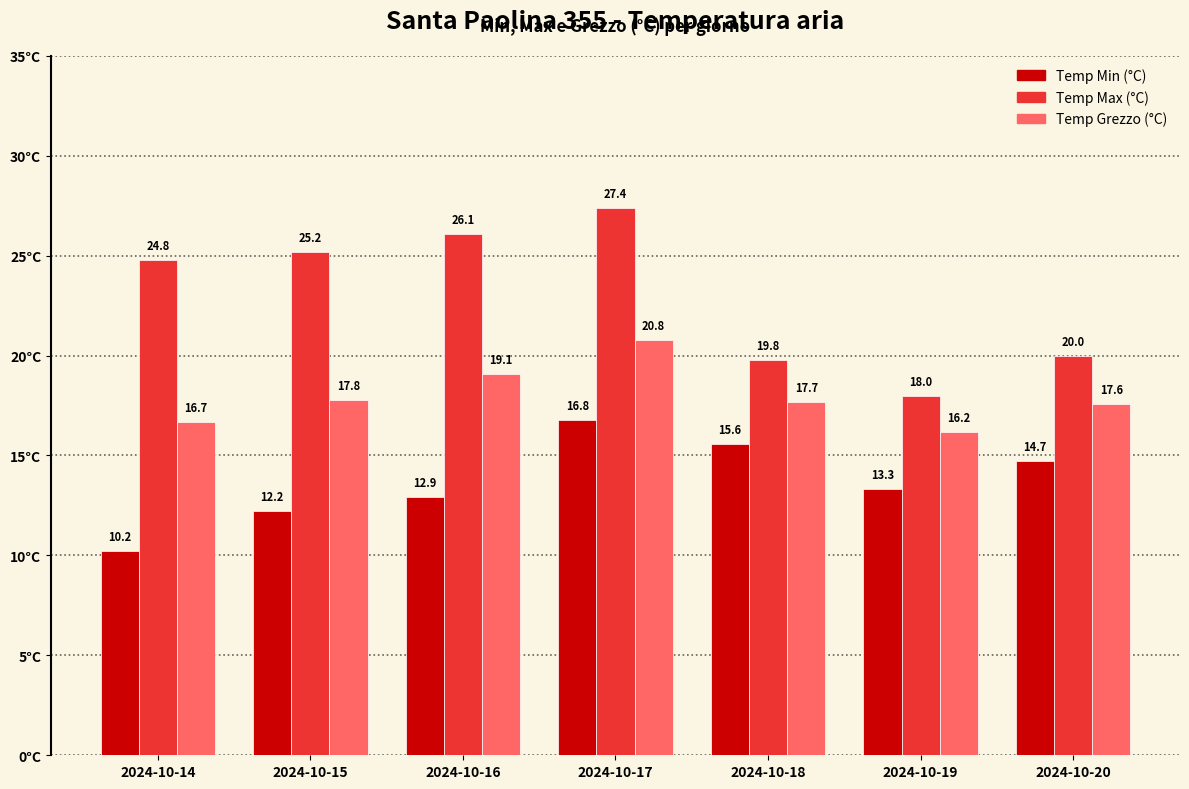

What is the sum of all Temp Max (°C) values?

161.3